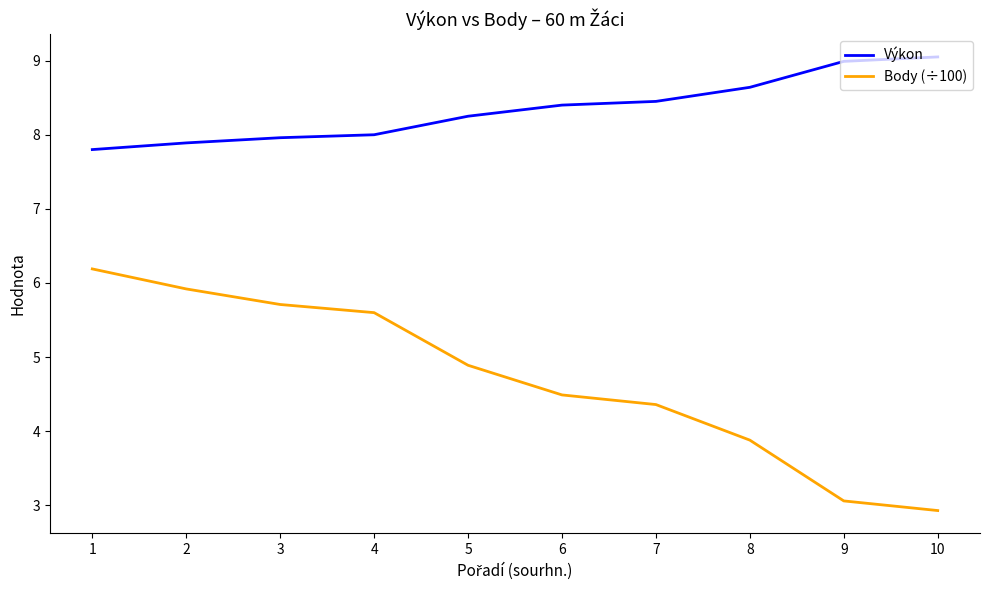

What value does the Výkon series have at 6?

8.4